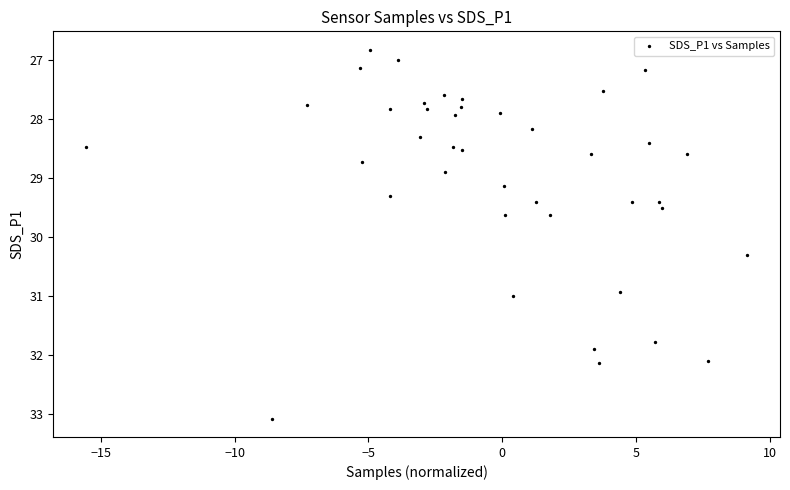

What is the range of Y values (max minus min)?

6.2